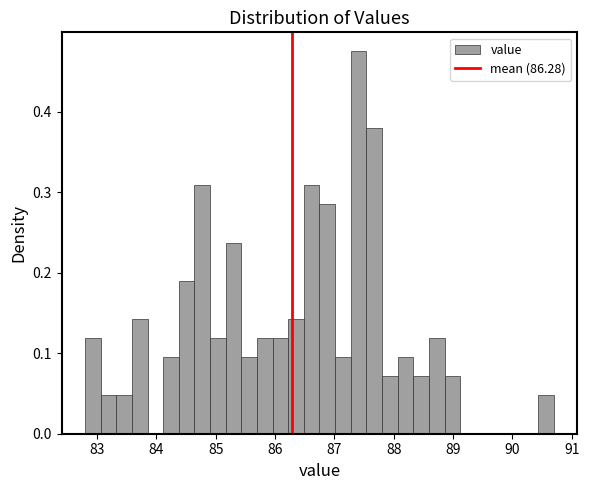

Read against the x-axis, roughly where is the centre of the tallest bar?

87.4